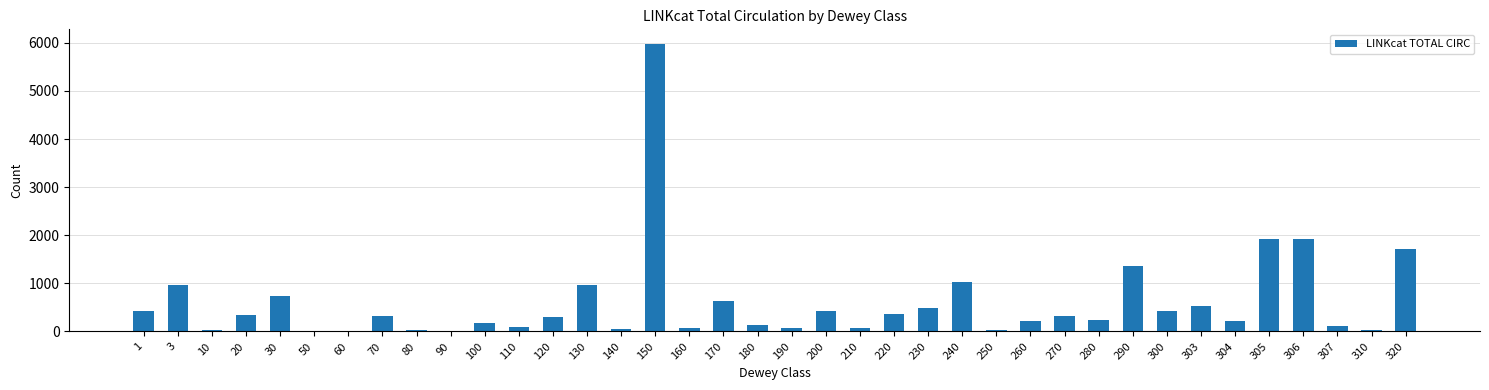

The value at 150 is 10376. True or false?

False